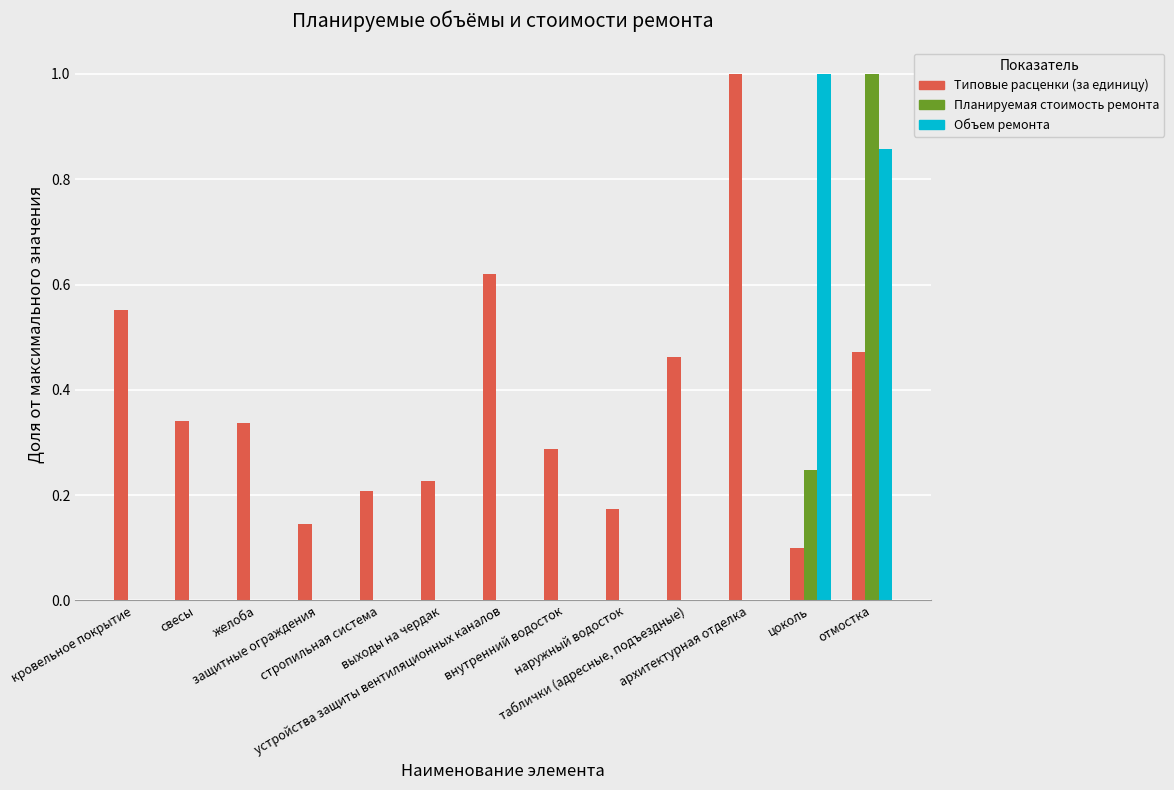

What is the maximum value for Типовые расценки (за единицу)?

1.0